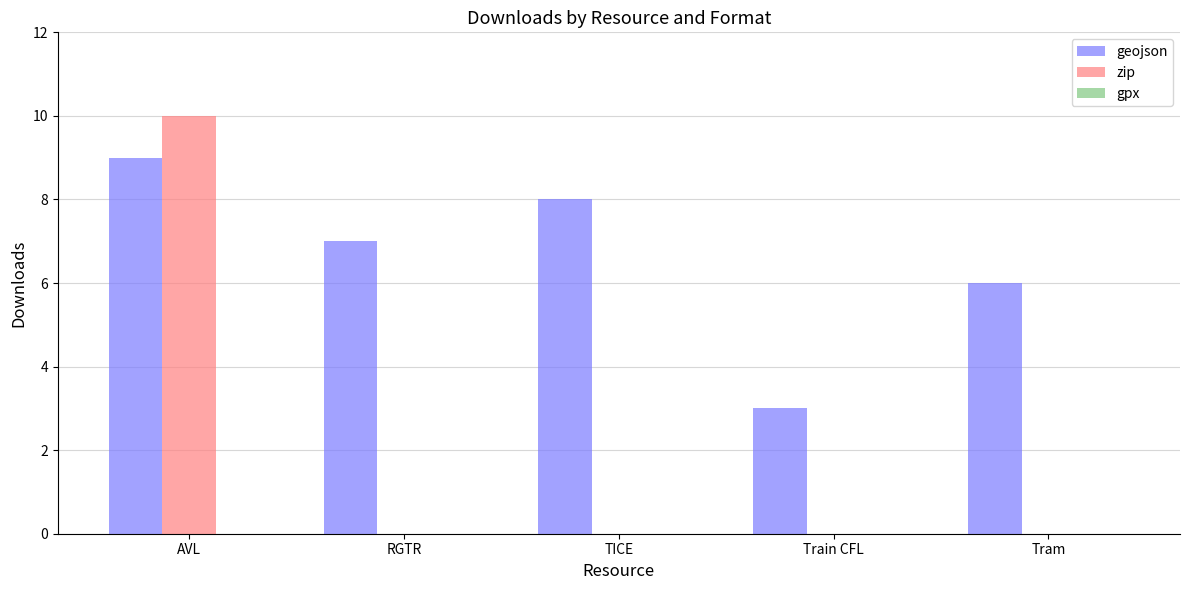

The value of geojson at TICE is 8. True or false?

True